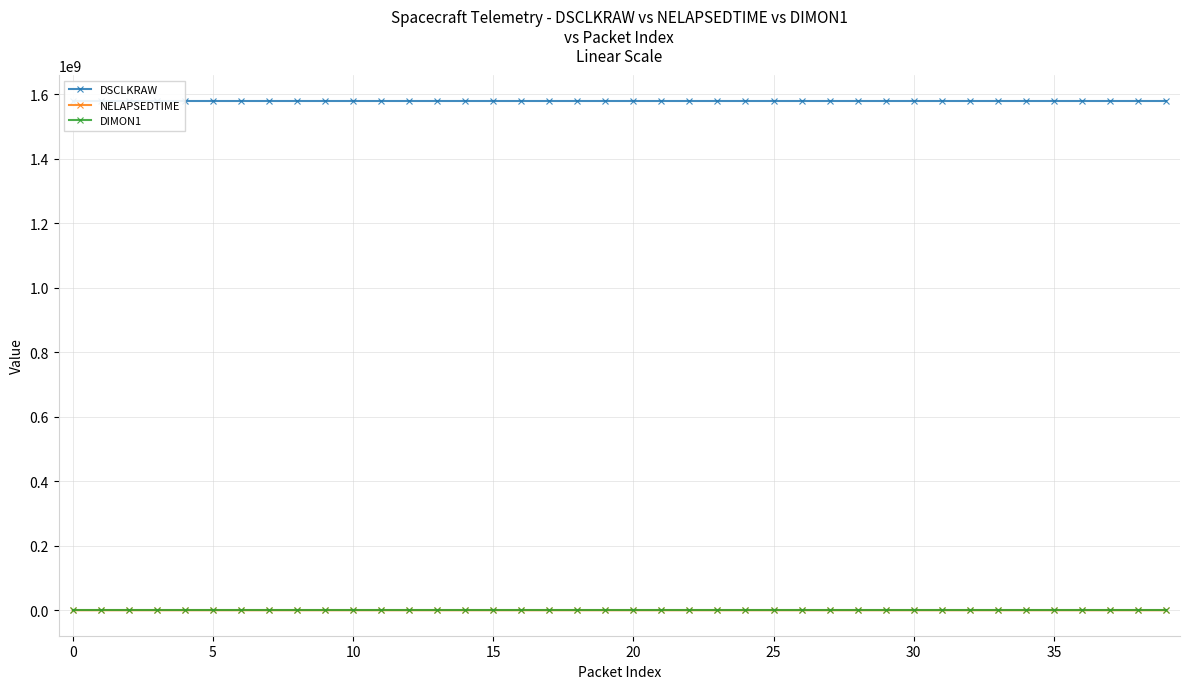

Which label corresponds to the largest value in the chart?

39